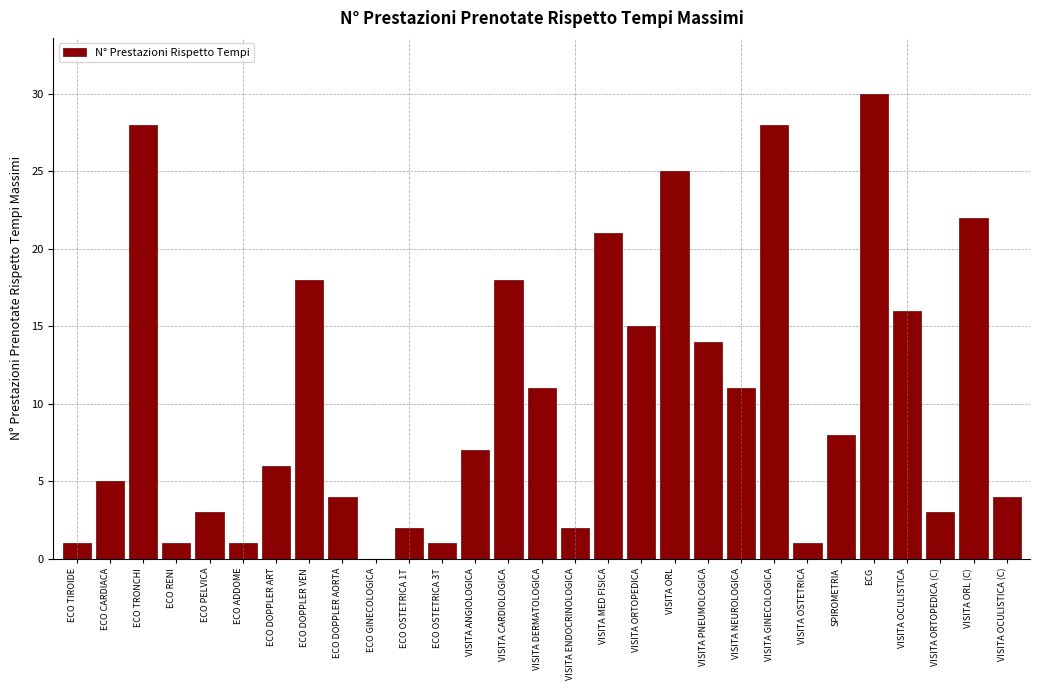

Reading left to right, list all the values displayed in this chart.

ECO TIROIDE=1	ECO CARDIACA=5	ECO TRONCHI=28	ECO RENI=1	ECO PELVICA=3	ECO ADDOME=1	ECO DOPPLER ART=6	ECO DOPPLER VEN=18	ECO DOPPLER AORTA=4	ECO GINECOLOGICA=0	ECO OSTETRICA 1T=2	ECO OSTETRICA 3T=1	VISITA ANGIOLOGICA=7	VISITA CARDIOLOGICA=18	VISITA DERMATOLOGICA=11	VISITA ENDOCRINOLOGICA=2	VISITA MED FISICA=21	VISITA ORTOPEDICA=15	VISITA ORL=25	VISITA PNEUMOLOGICA=14	VISITA NEUROLOGICA=11	VISITA GINECOLOGICA=28	VISITA OSTETRICA=1	SPIROMETRIA=8	ECG=30	VISITA OCULISTICA=16	VISITA ORTOPEDICA (C)=3	VISITA ORL (C)=22	VISITA OCULISTICA (C)=4